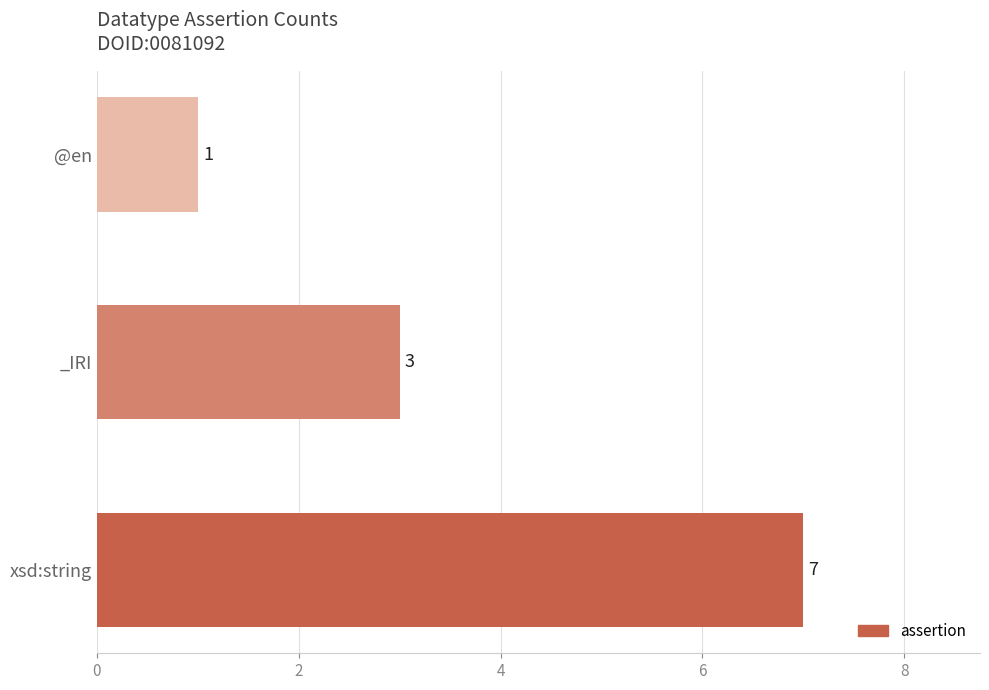

What is the difference between the maximum and second lowest values?

4